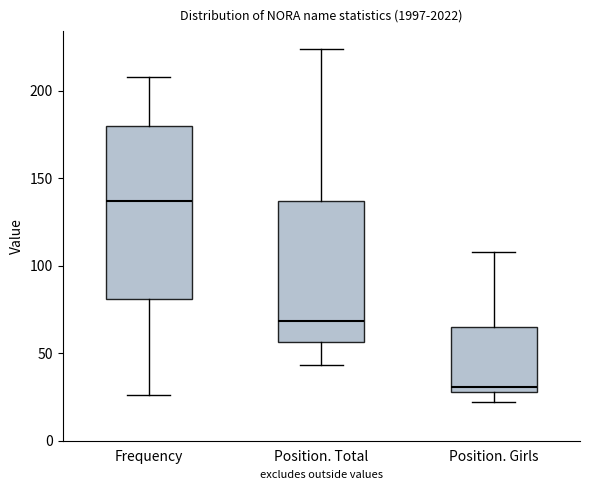

Reading left to right, read every box against the y-axis: the position of its median line, the range the box covers, and the ends of its whiskers. The values are not printed on the chart, so give them approximately, as read against the axis.

Frequency: median 135, box 80 to 180, whiskers 25 to 210
Position. Total: median 70, box 55 to 135, whiskers 45 to 225
Position. Girls: median 30 (just above the box's lower edge), box 30 to 65, whiskers 20 to 110